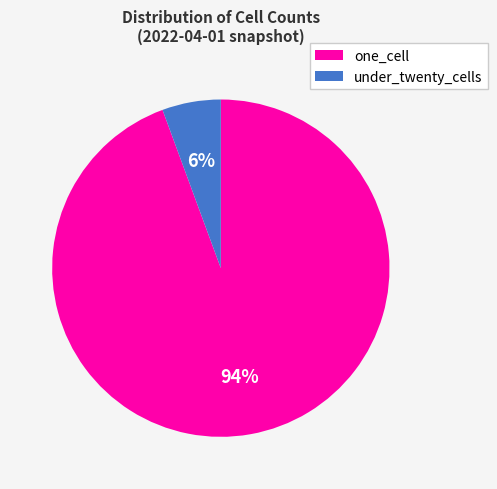

To the nearest percent, what portion does under_twenty_cells represent?

6%